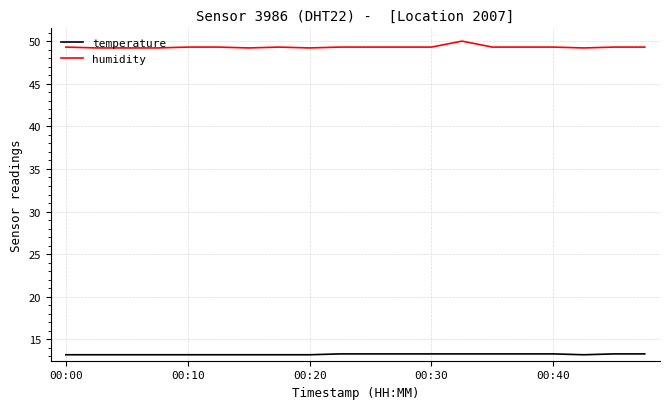

What is the difference between the maximum and minimum values in the temperature series?

0.1